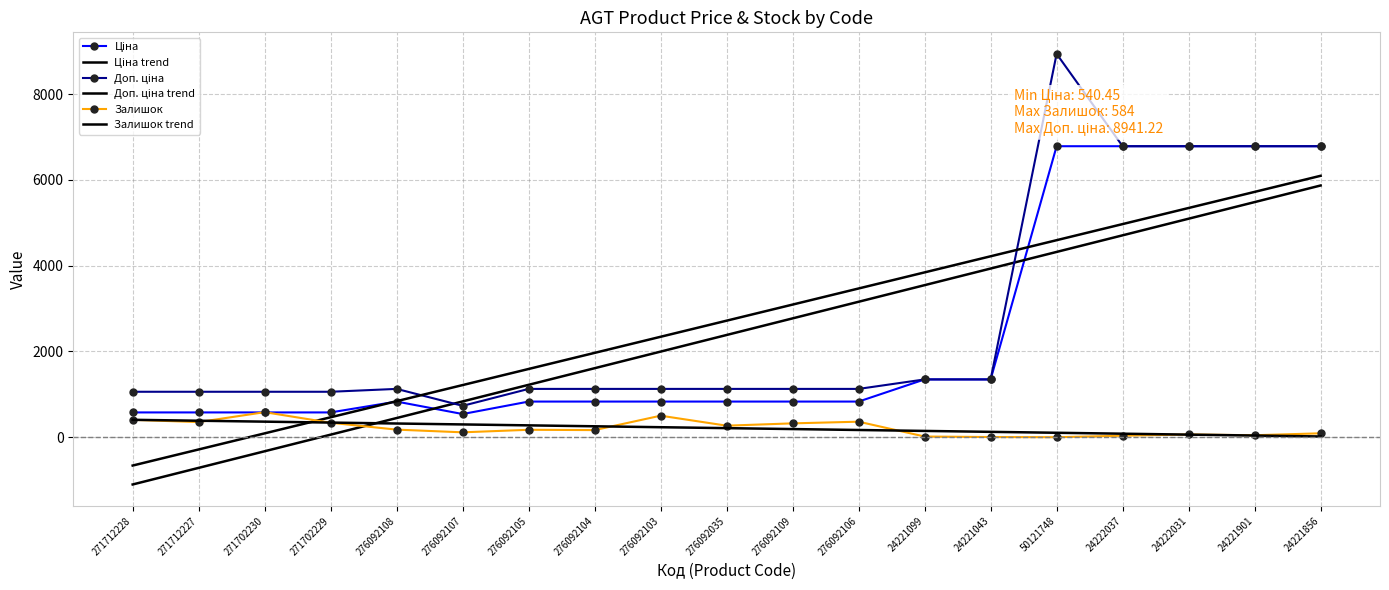

What is the average value of the Ціна trend series?

2384.5